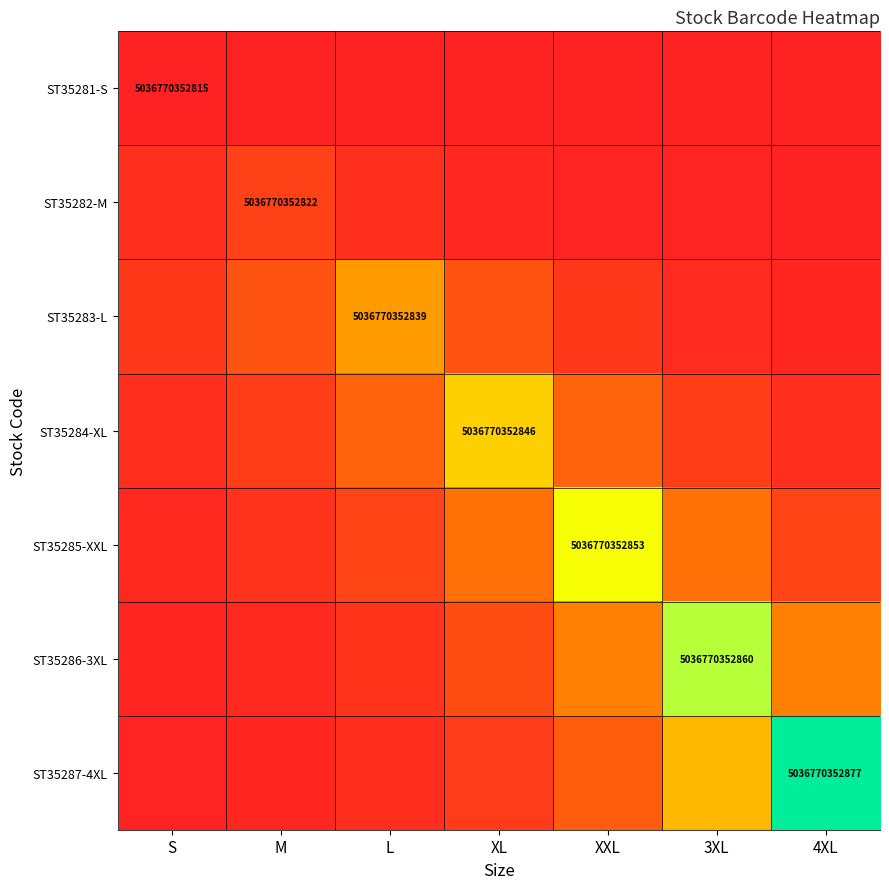

Is the value of ST35283-L at XL greater than the value of ST35281-S at M?

Yes